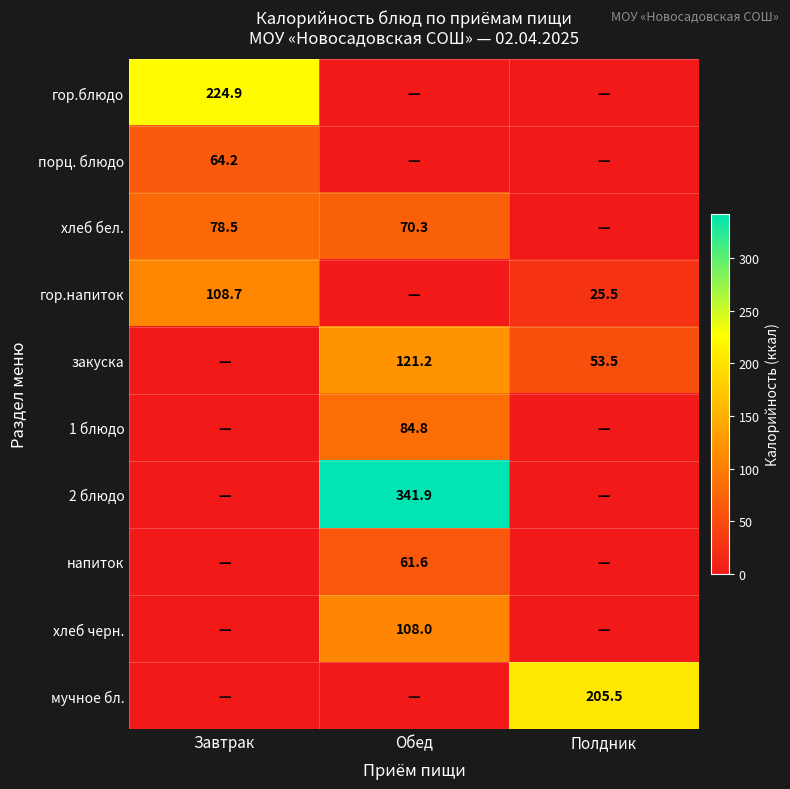

True or false: напиток has a value of 106.1 at Обед.

False